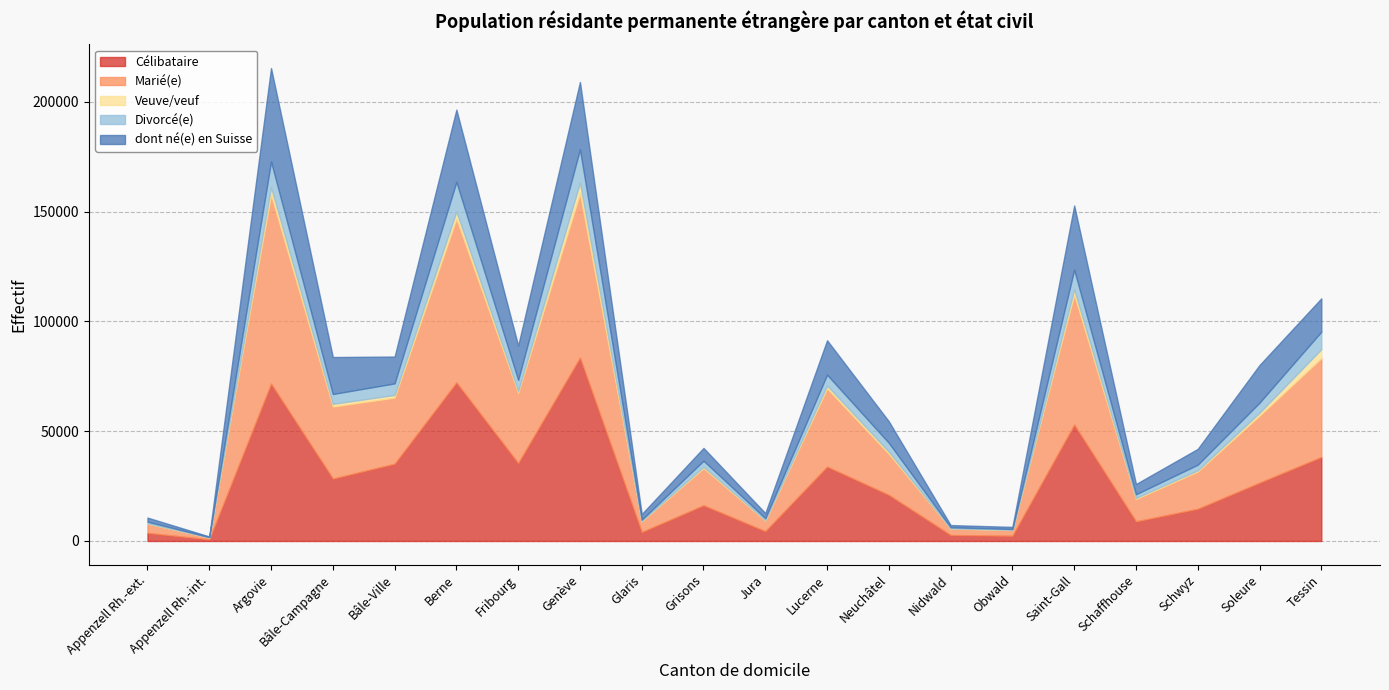

Which series has the widest spread of values?

Marié(e)